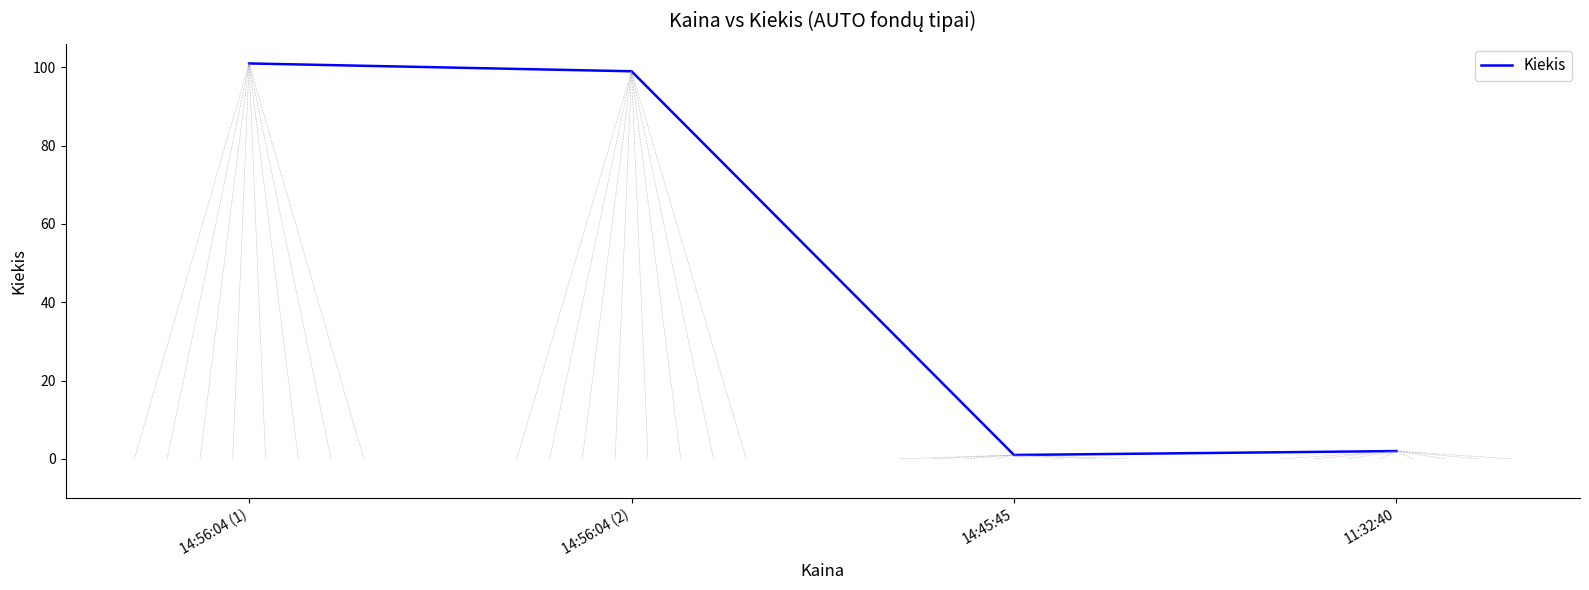

What is the average value?

51